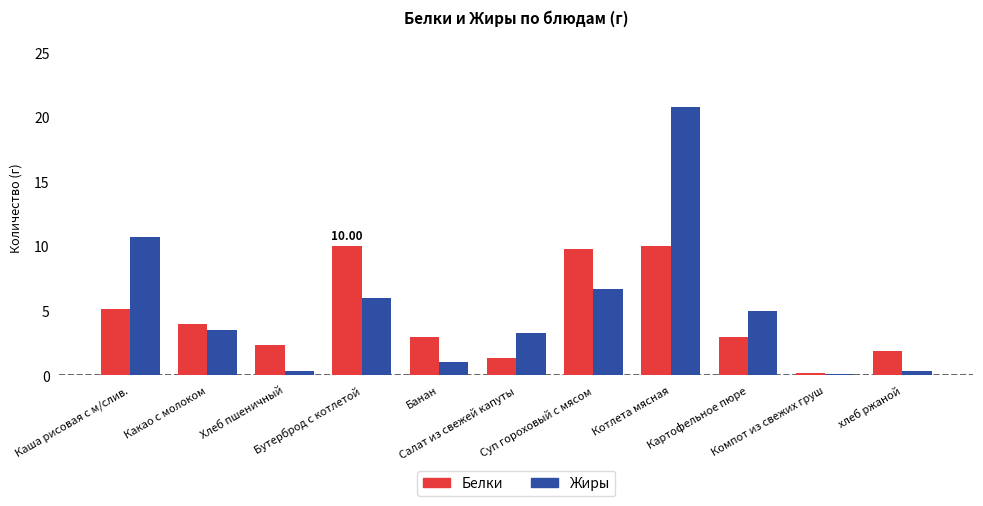

How many distinct data groups are displayed?

2